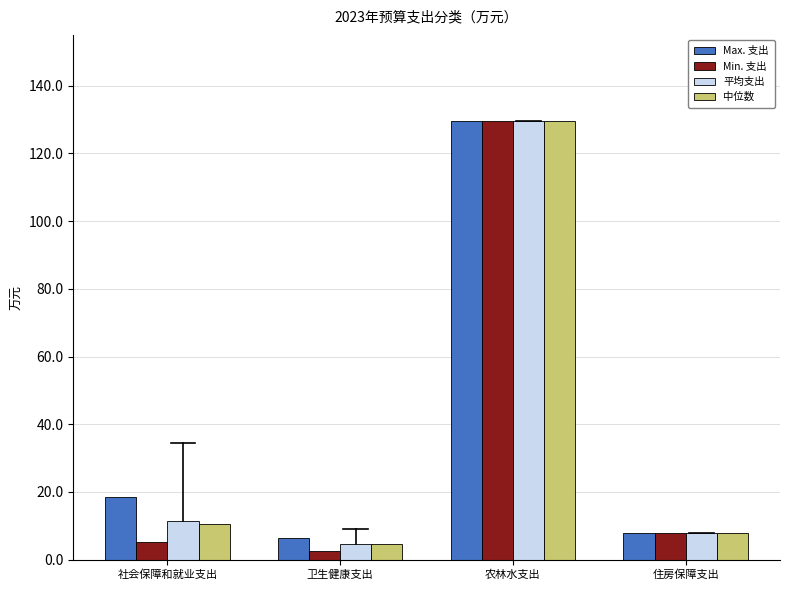

Reading right to left, transcribe all the data shown in this chart.

Max. 支出: 8.0	129.7	6.3	18.6
Min. 支出: 8.0	129.7	2.7	5.3
平均支出: 8.0	129.7	4.5	11.5
中位数: 8.0	129.7	4.5	10.7